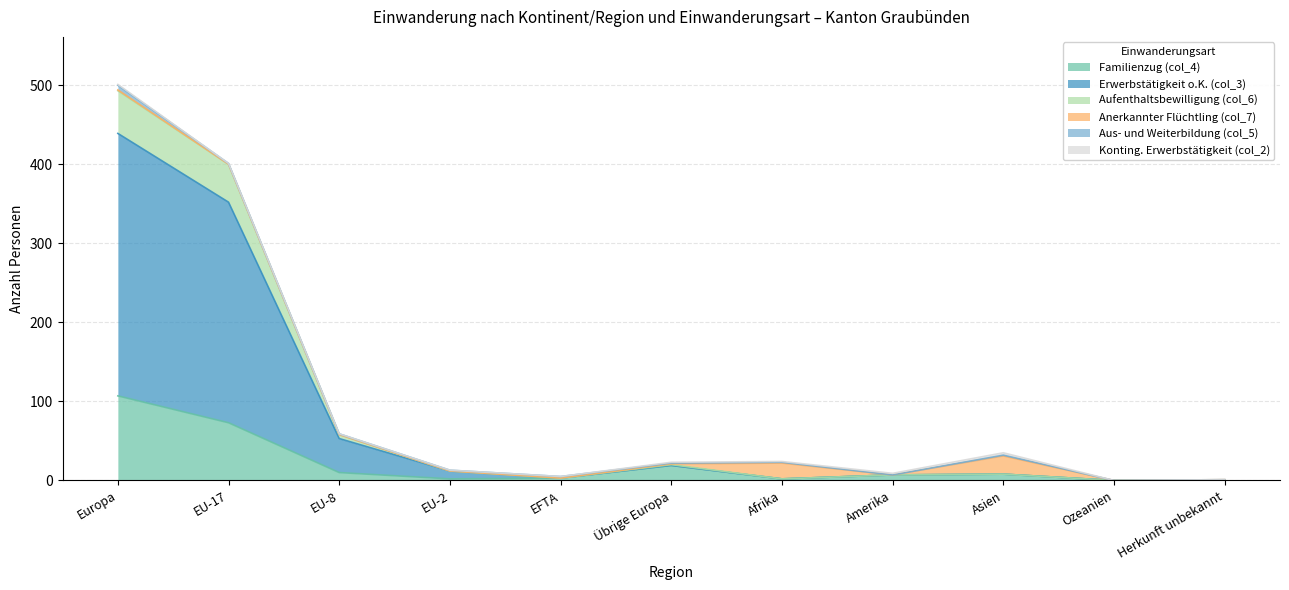

Which category has the highest value in the Erwerbstätigkeit o.K. (col_3) series?

Europa